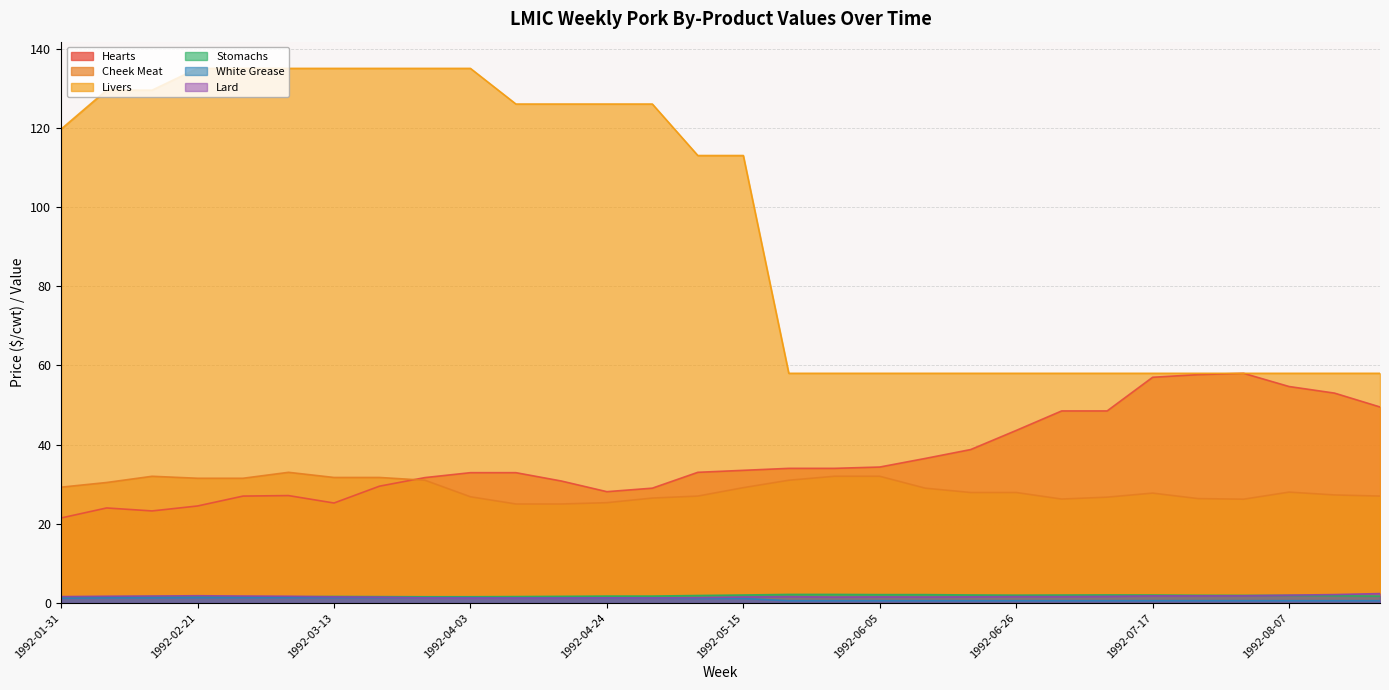

The White Grease series shows 1.4 at 1992-03-27. True or false?

True